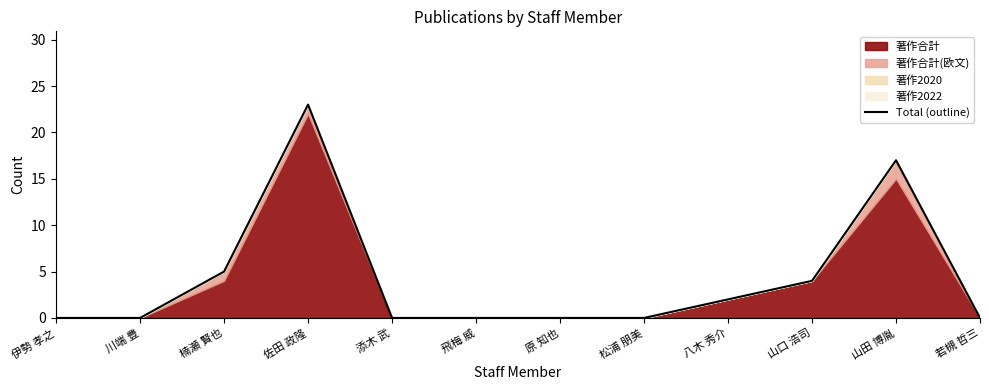

Reading left to right, list all the values displayed in this chart.

伊勢 孝之=0	川端 豊=0	楠瀬 賢也=5	佐田 政隆=23	添木 武=0	飛梅 威=0	原 知也=0	松浦 朋美=0	八木 秀介=2	山口 浩司=4	山田 博胤=17	若槻 哲三=0